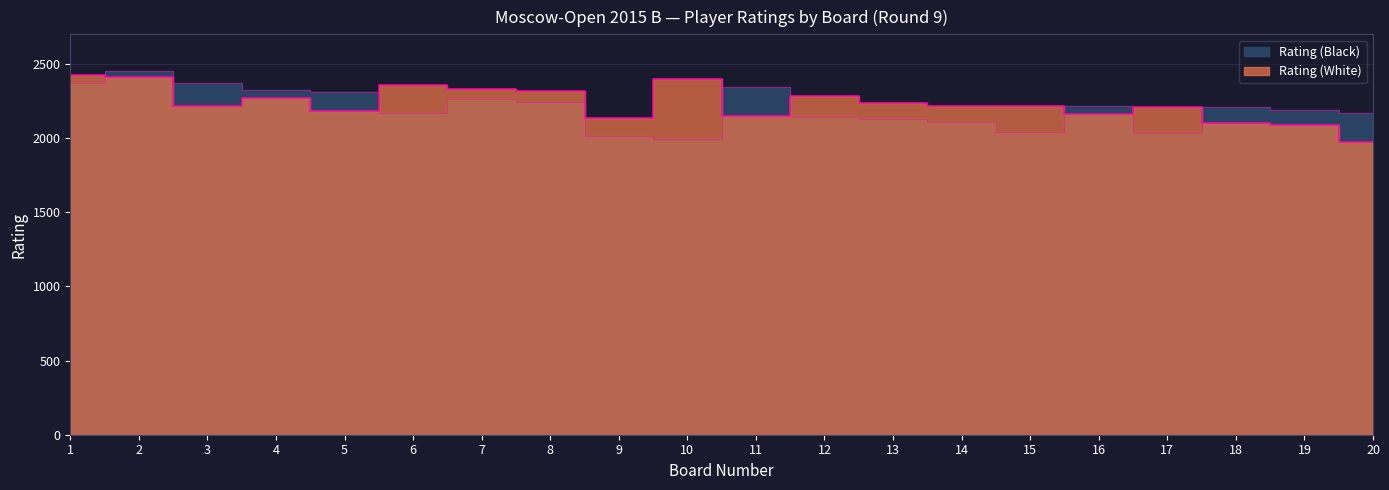

True or false: Rating (White) has more than 0 points higher than both neighbors.

True